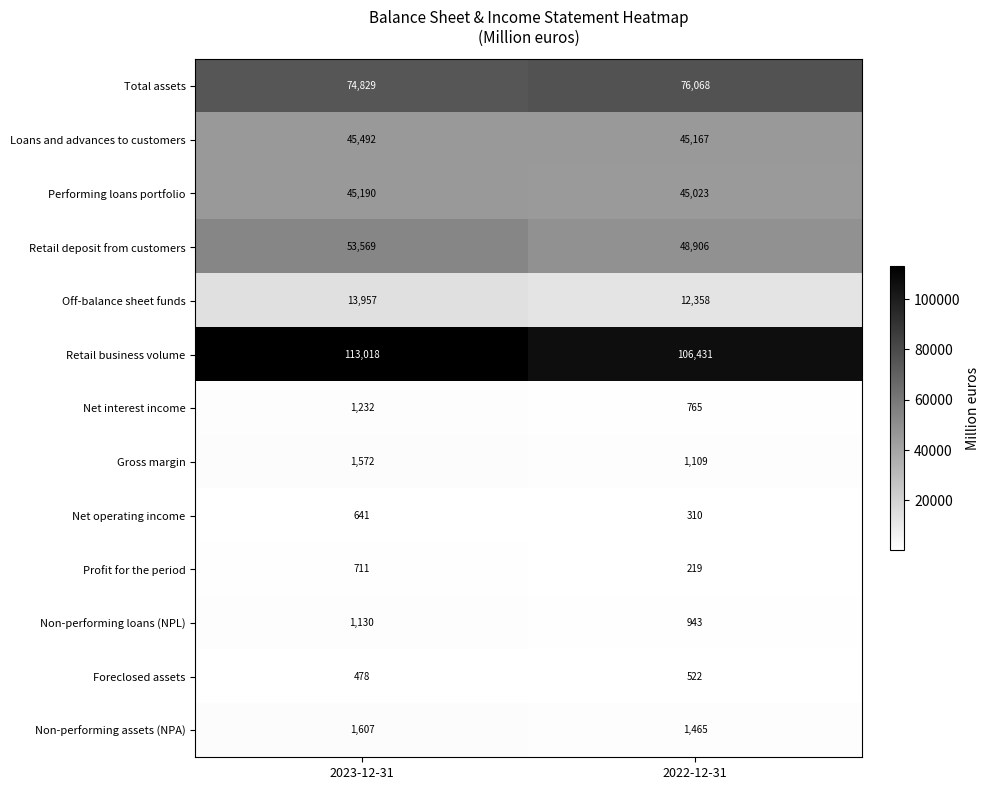

Which category has the lowest value in the Net interest income series?

2022-12-31